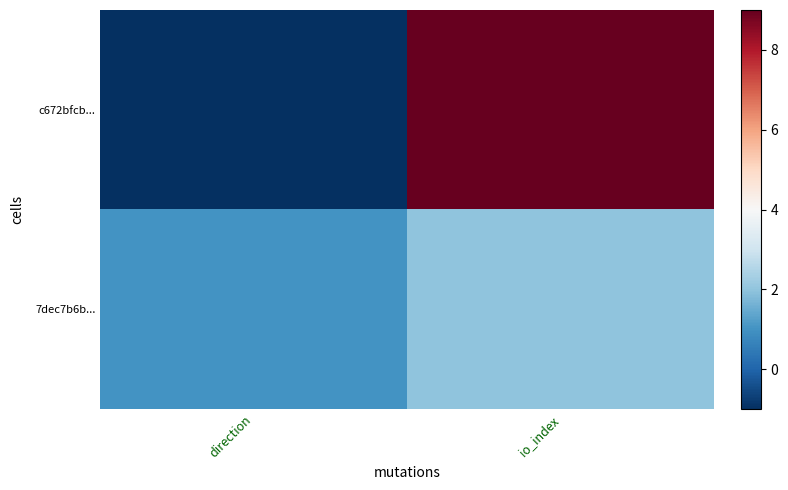

Which series has the largest total across all categories?

c672bfcb...